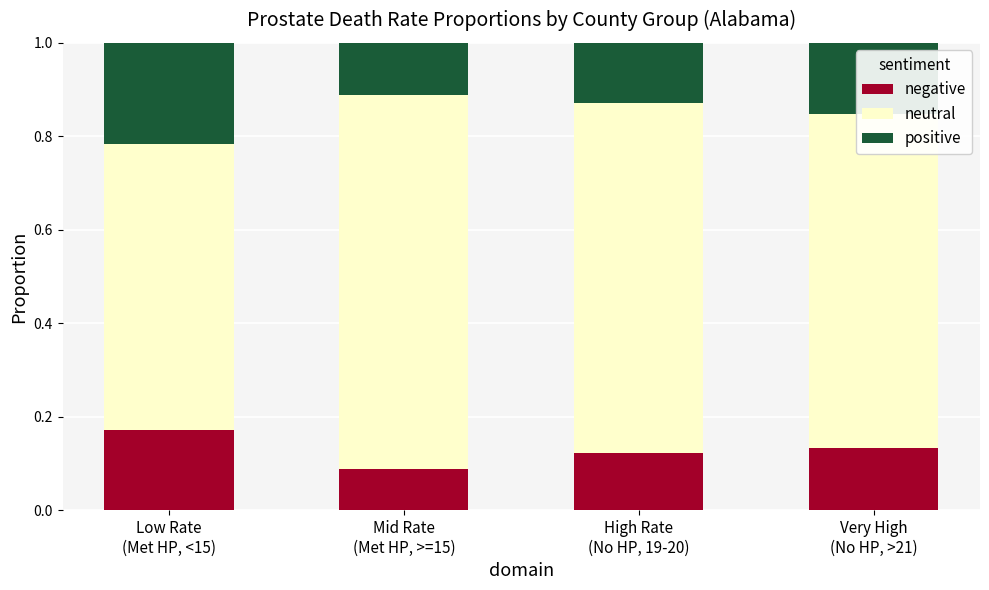

At which label does negative reach its peak?

Low Rate
(Met HP, <15)